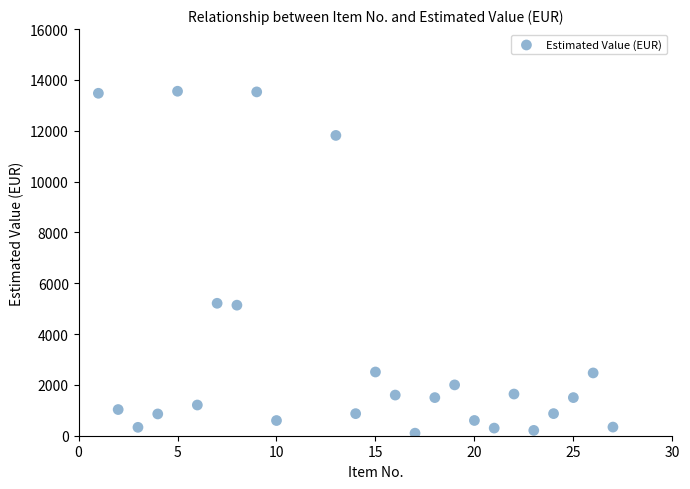

What is the range of X values (max minus min)?

26.0